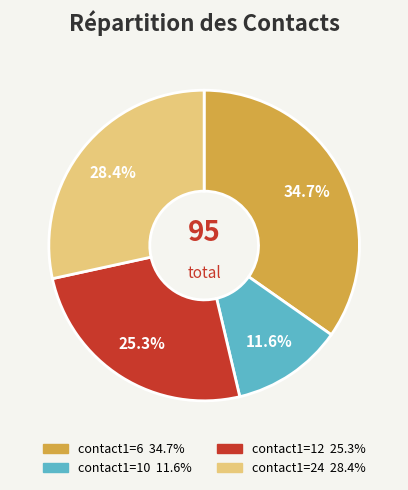

Is there a majority slice in this chart?

No